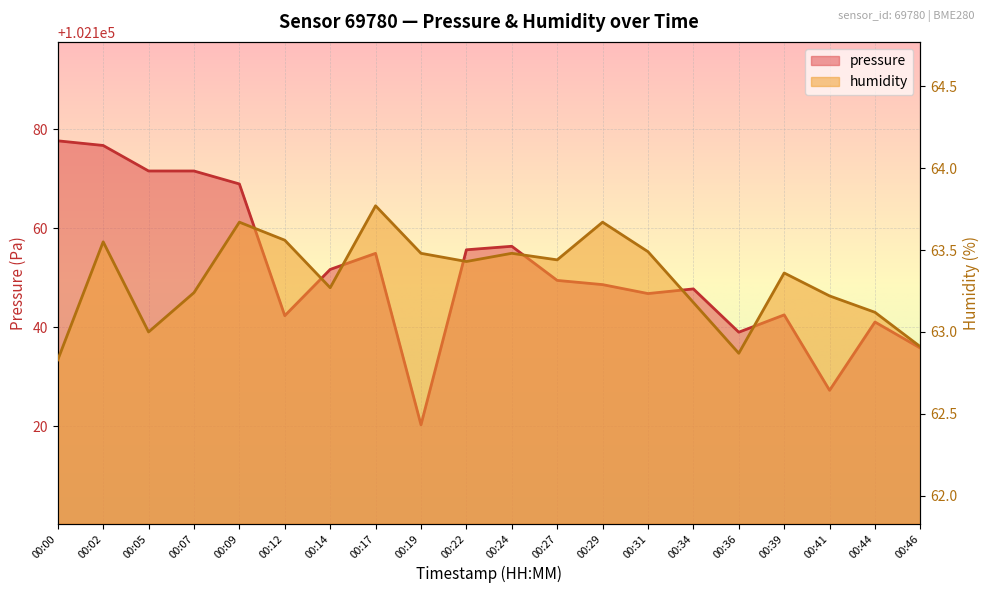

The value of pressure at 00:14 is 59559.0. True or false?

False